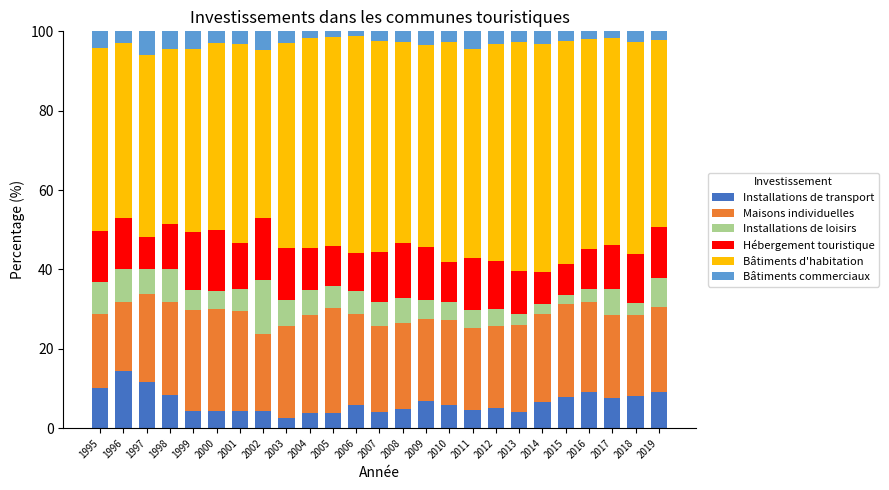

What is the total value across all series at 1999?

100.0